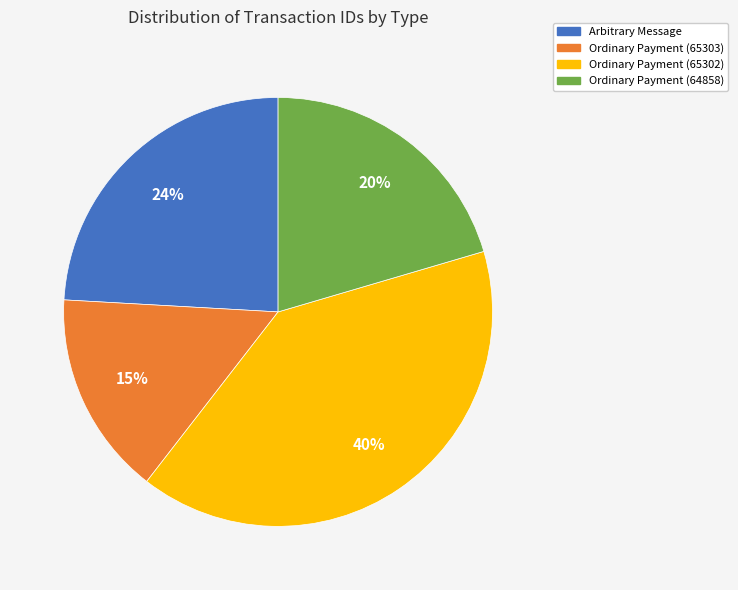

To the nearest percent, what is the difference between the largest and smallest slice percentages?

25%